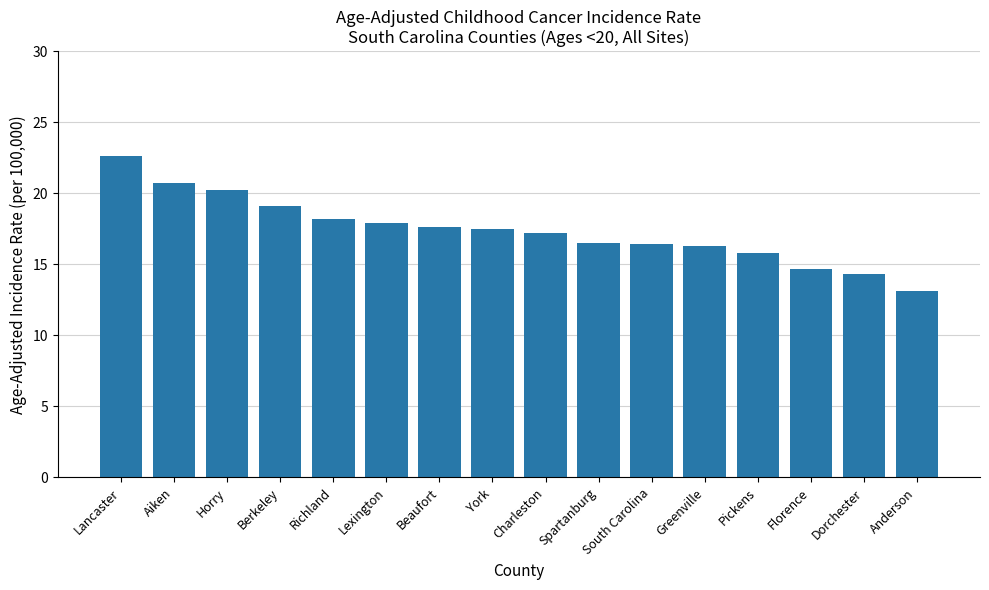

How many bars are there in total?

16